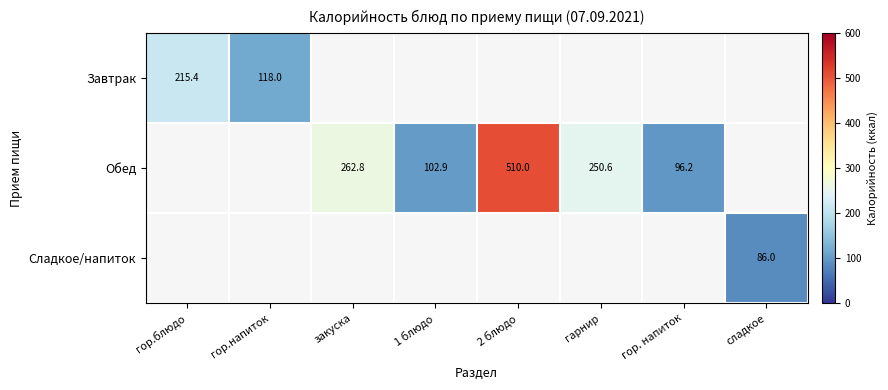

The value of Завтрак at гор. напиток is 0.0. True or false?

True